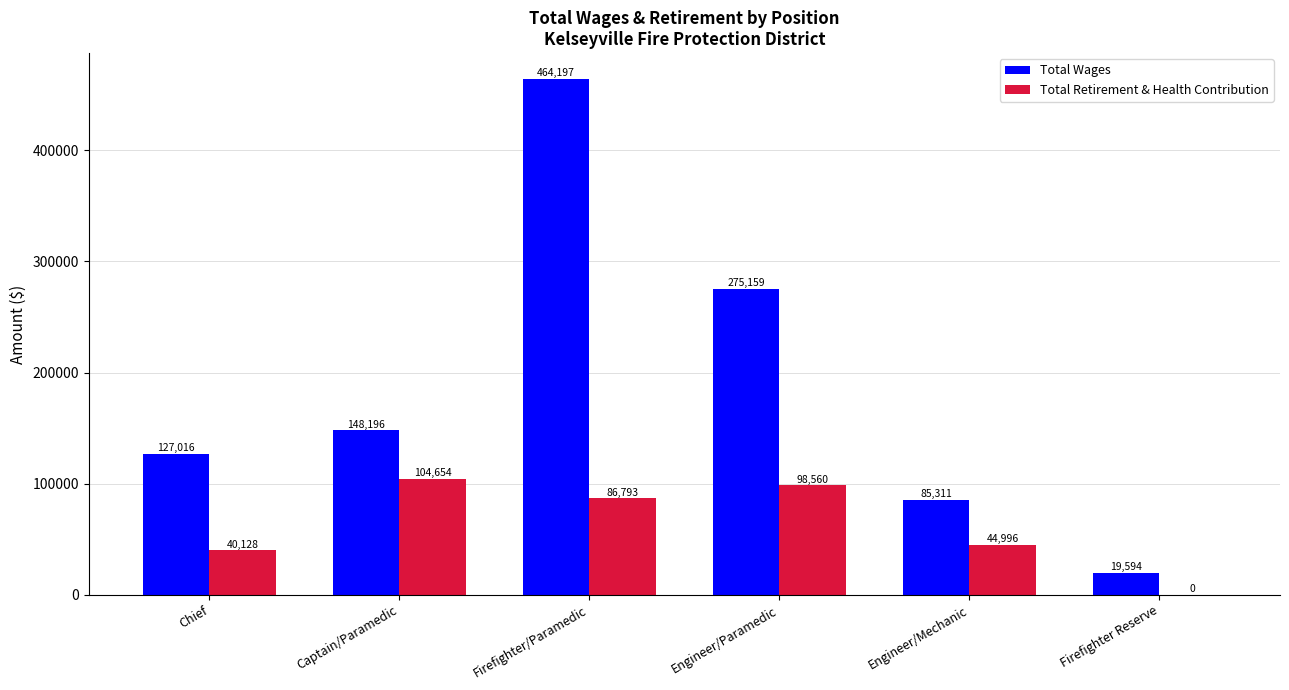

At which category is the sum across all series the highest?

Firefighter/Paramedic